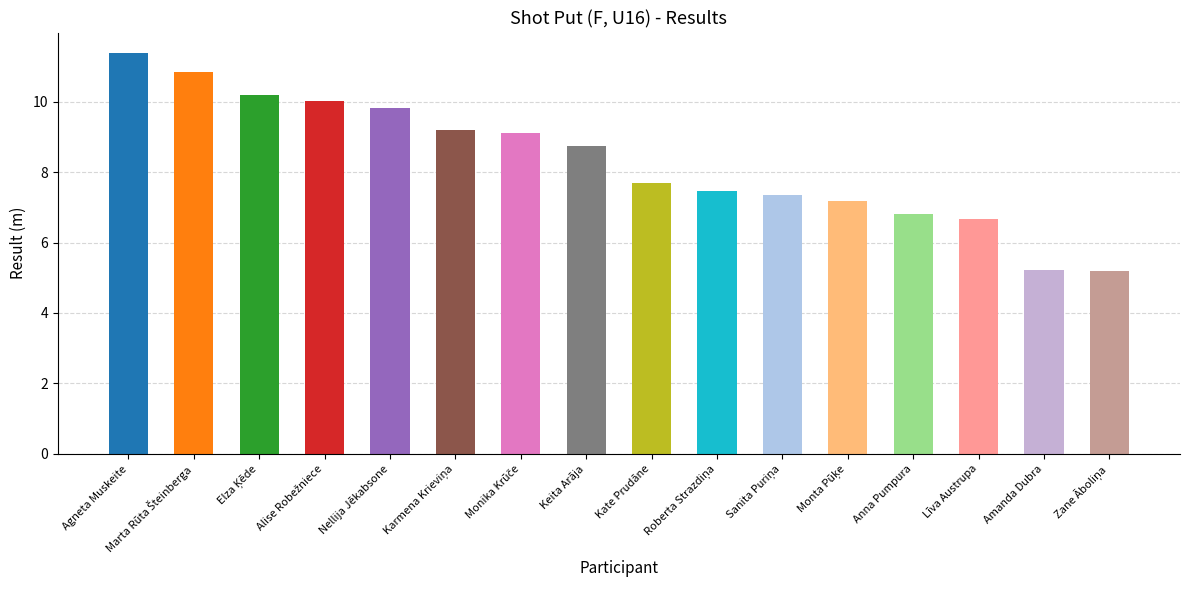

What is the maximum value shown in the chart?

11.4